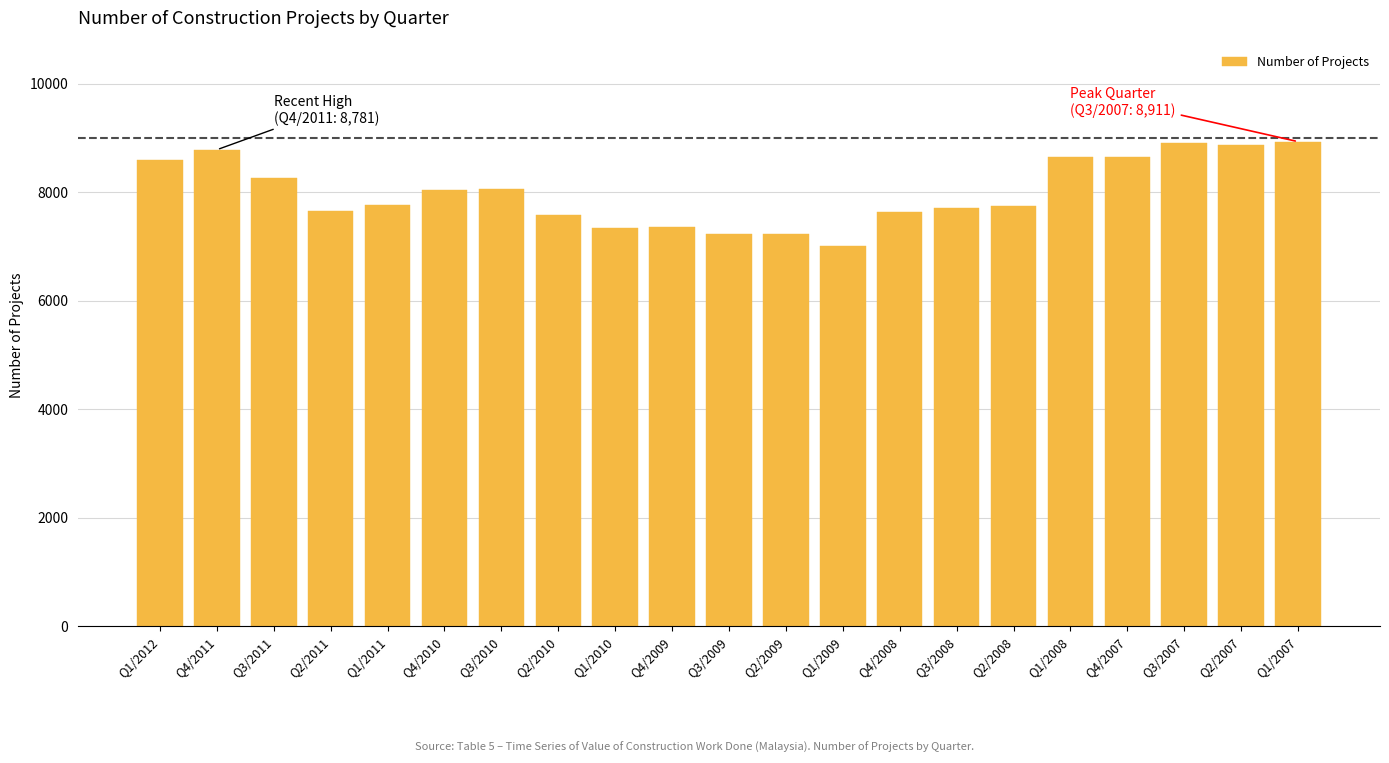

What is the average value?

7997